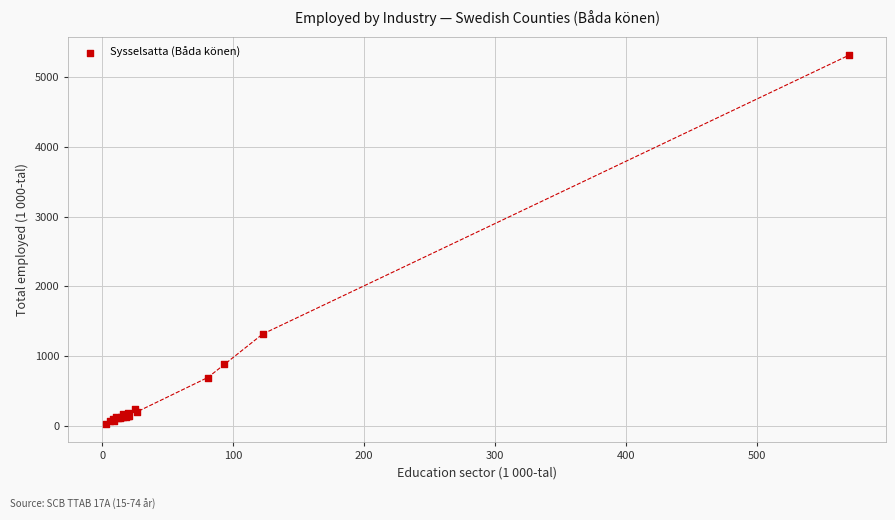

What Y value in the scatter plot is closest to 2670?

1317.8